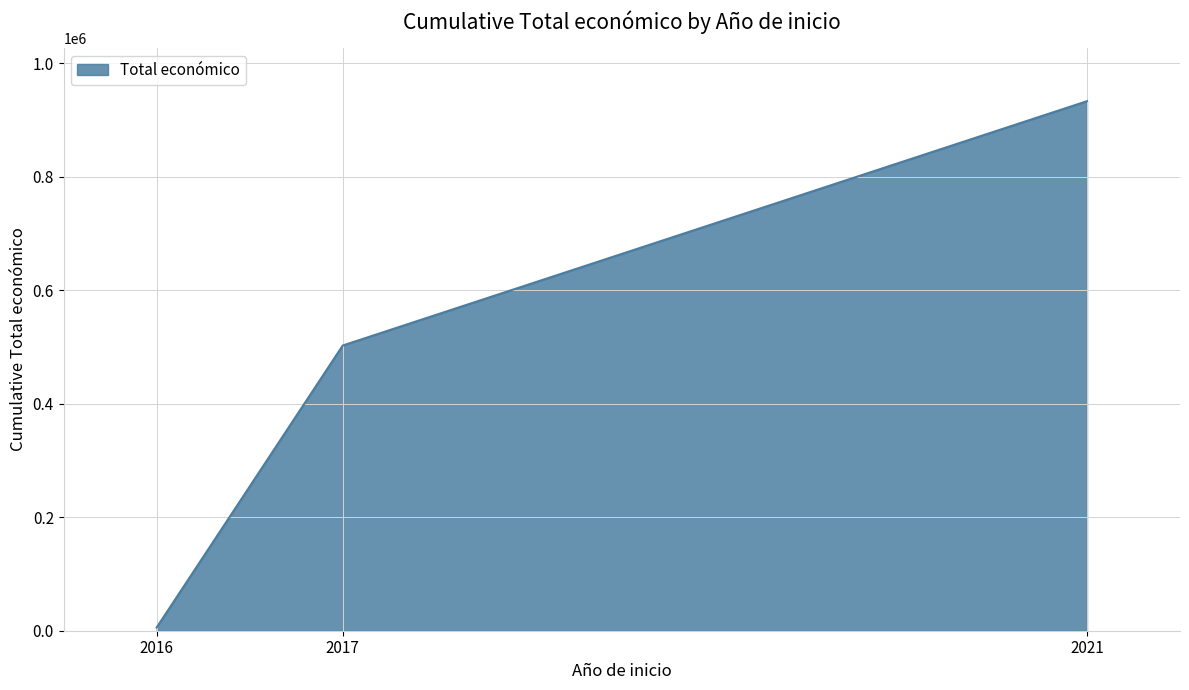

How many categories are shown in the chart?

3